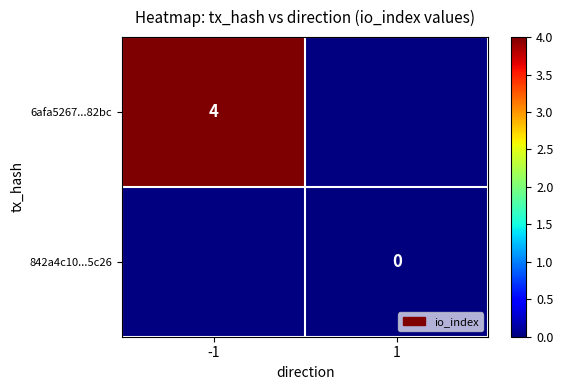

How many distinct data groups are displayed?

2